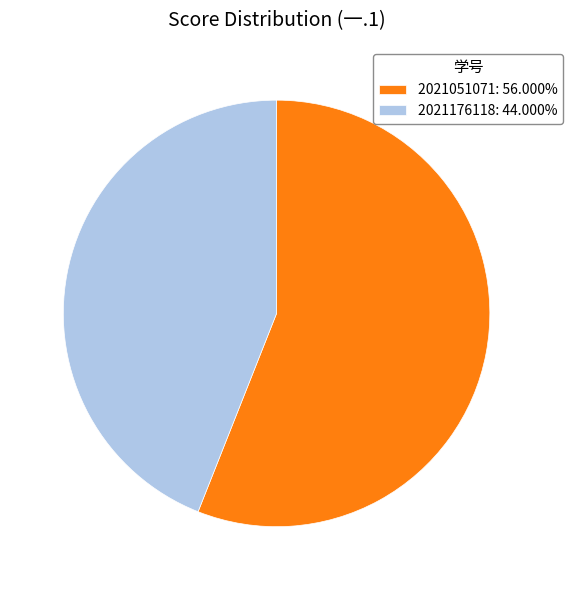

Is the sum of 2021176118 and 2021051071 greater than half?

Yes